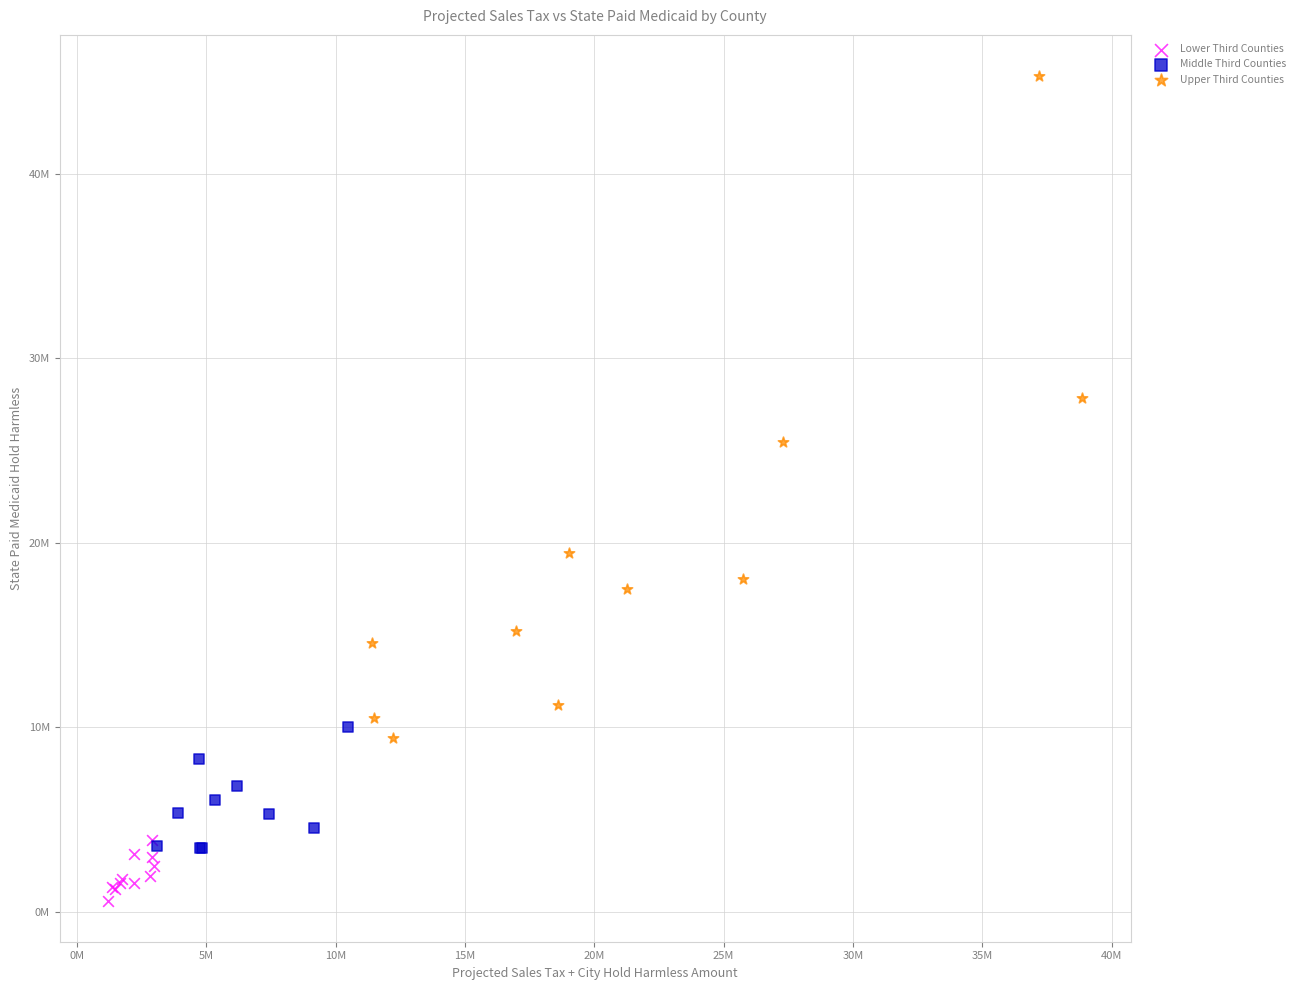

Which series contains the highest Y value?

Upper Third Counties